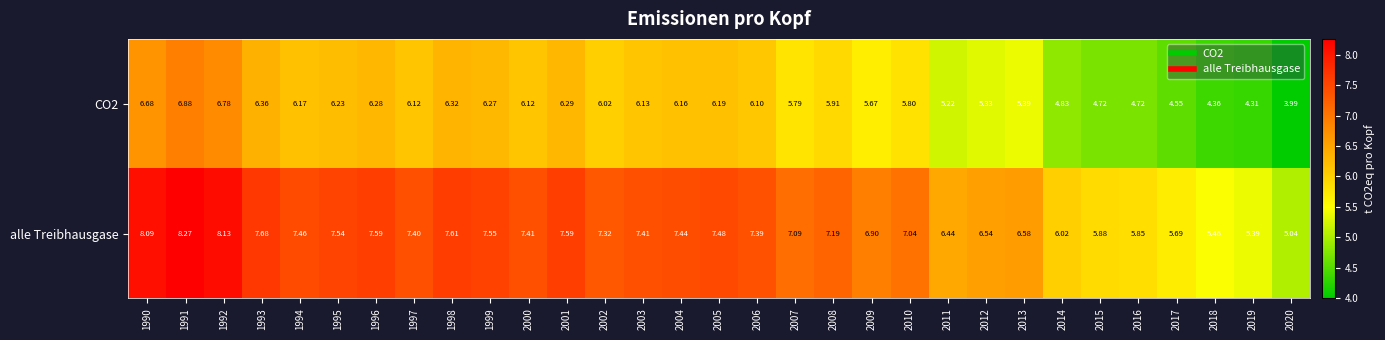

What is the greatest value displayed?

8.3